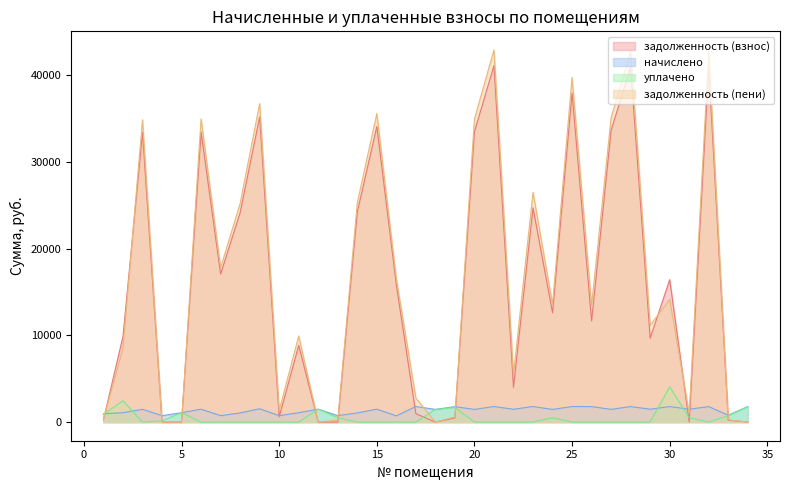

The уплачено series shows -2169.2 at 10. True or false?

False